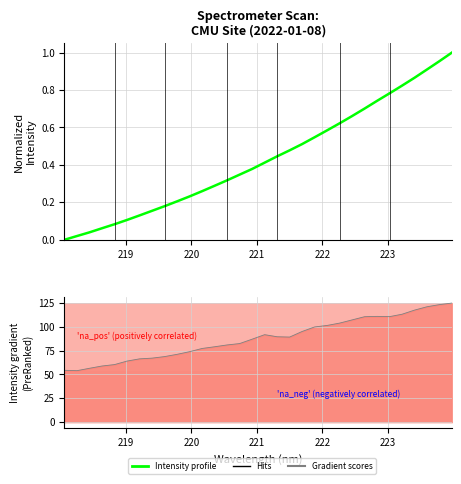

Is it true that the value at 15 is 0.1?

False